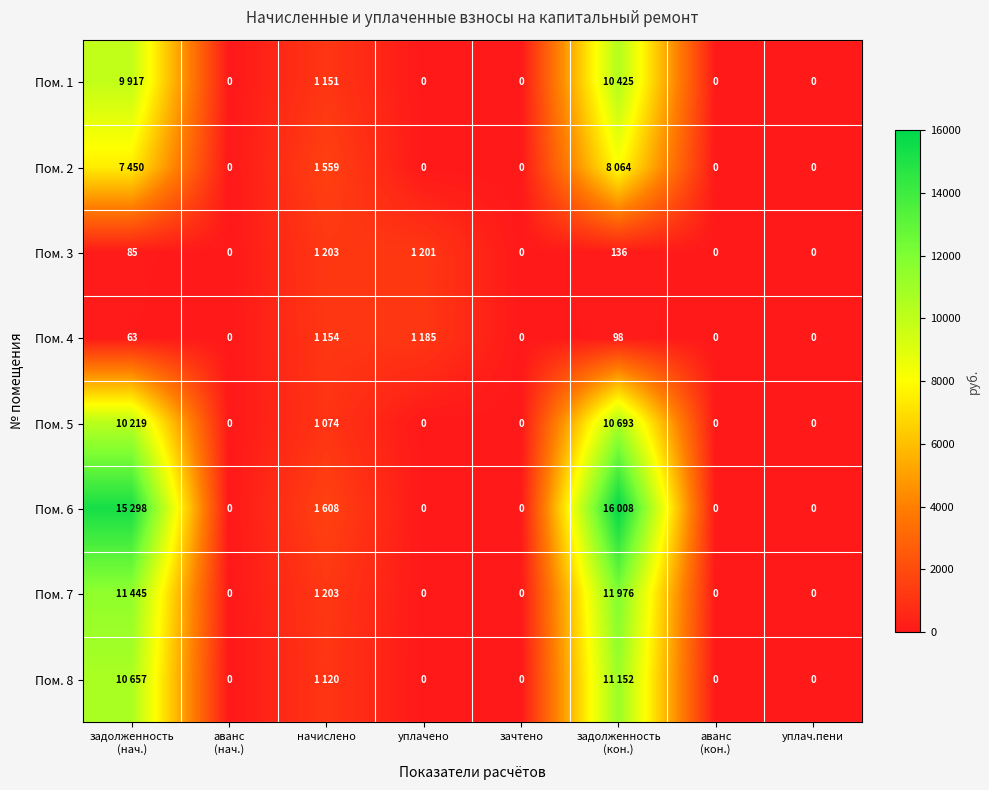

How many values in the Пом. 7 series exceed 0?

3